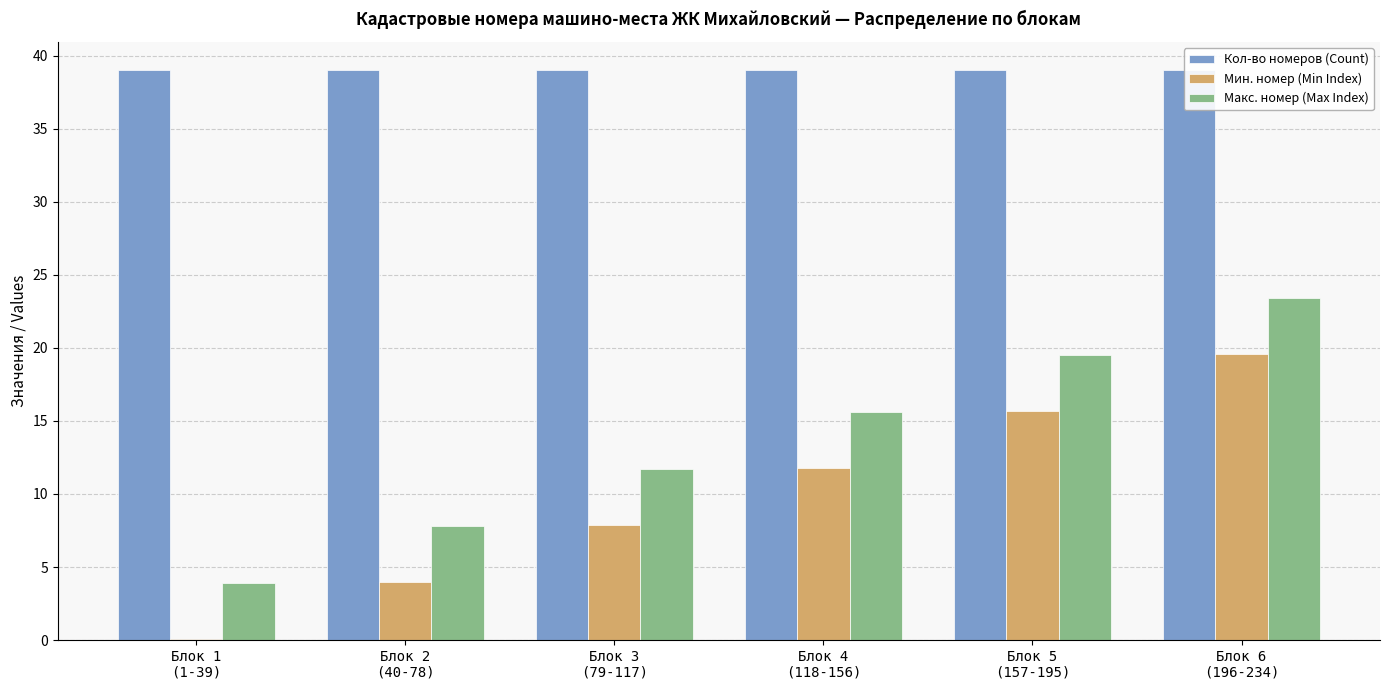

What are all the series names shown in the legend?

Кол-во номеров (Count), Мин. номер (Min Index), Макс. номер (Max Index)